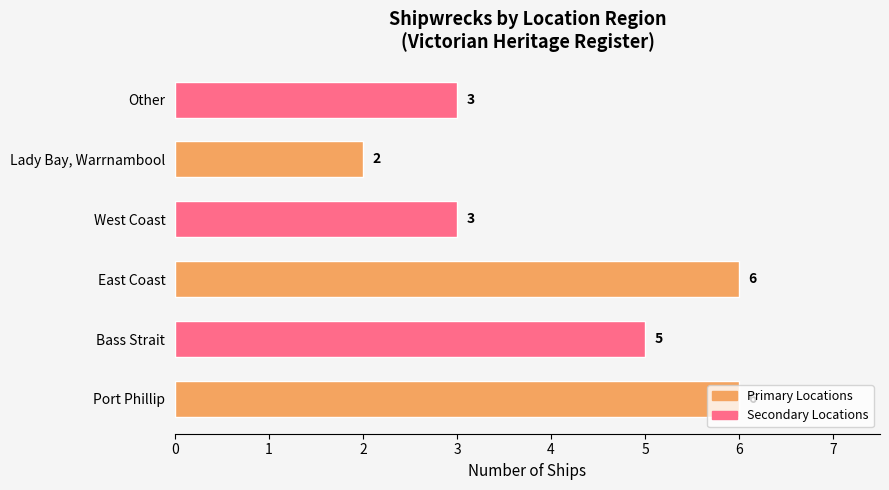

Read the value at Bass Strait.

5